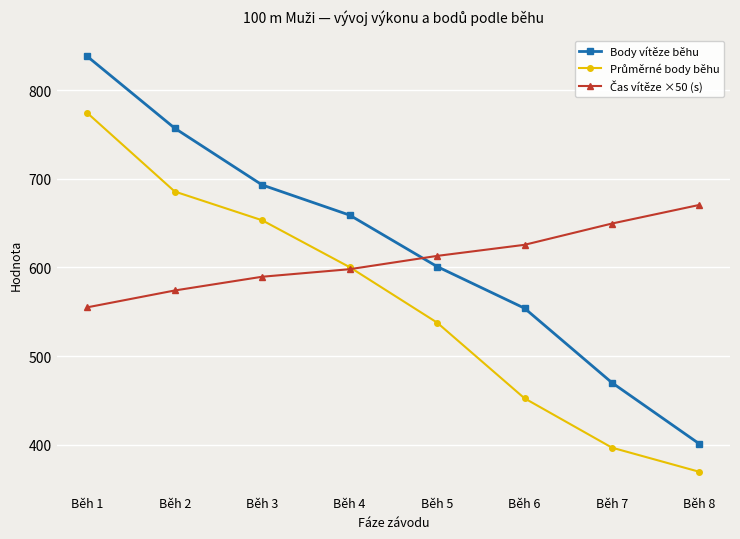

The value of Body vítěze běhu at Běh 4 is 417.2. True or false?

False